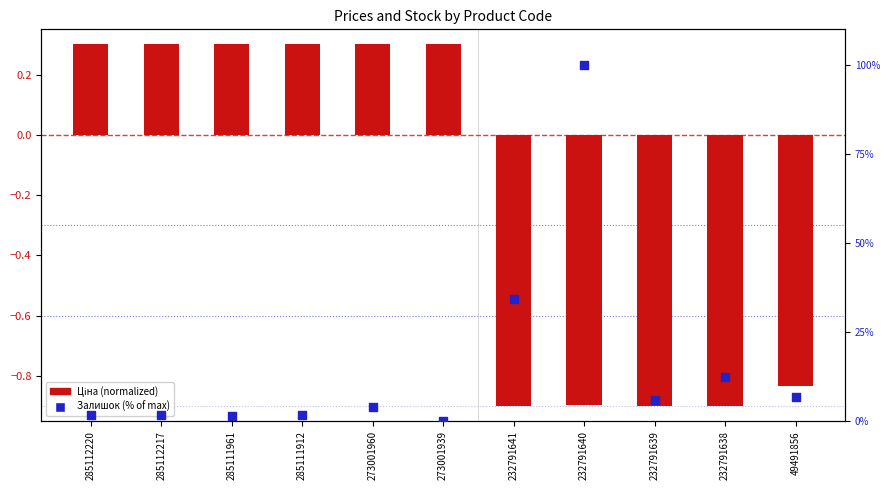

What is the total value across all series at 285112217?

1.9